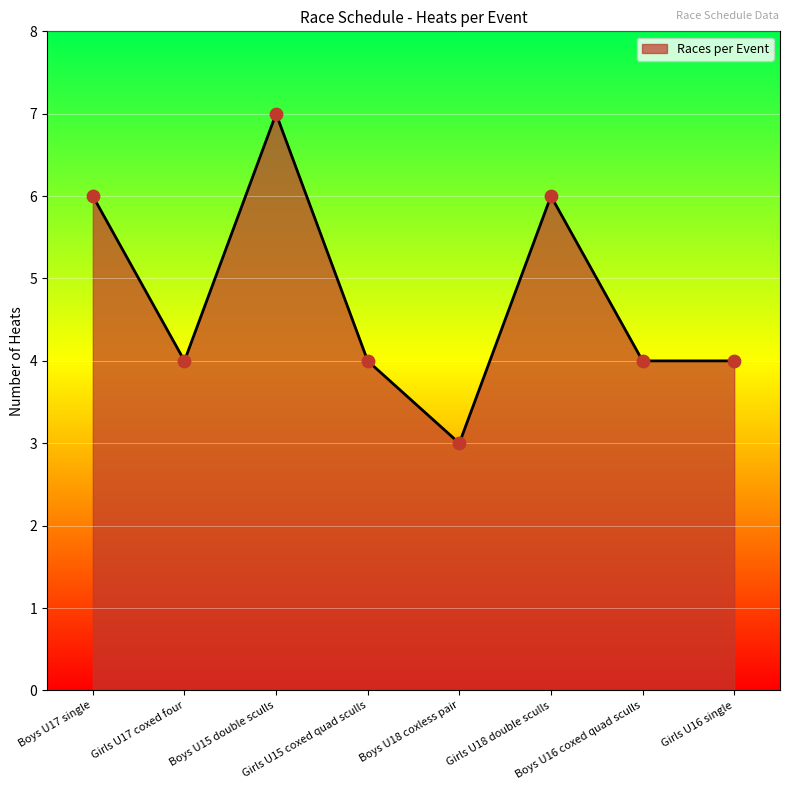

What is the ratio of the value at Boys U16 coxed quad sculls to the value at Girls U17 coxed four?

1.0